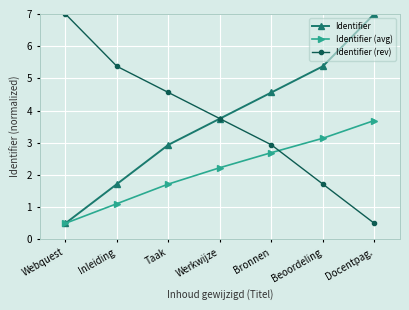

True or false: Identifier (rev) has a value of 0.7 at Beoordeling.

False